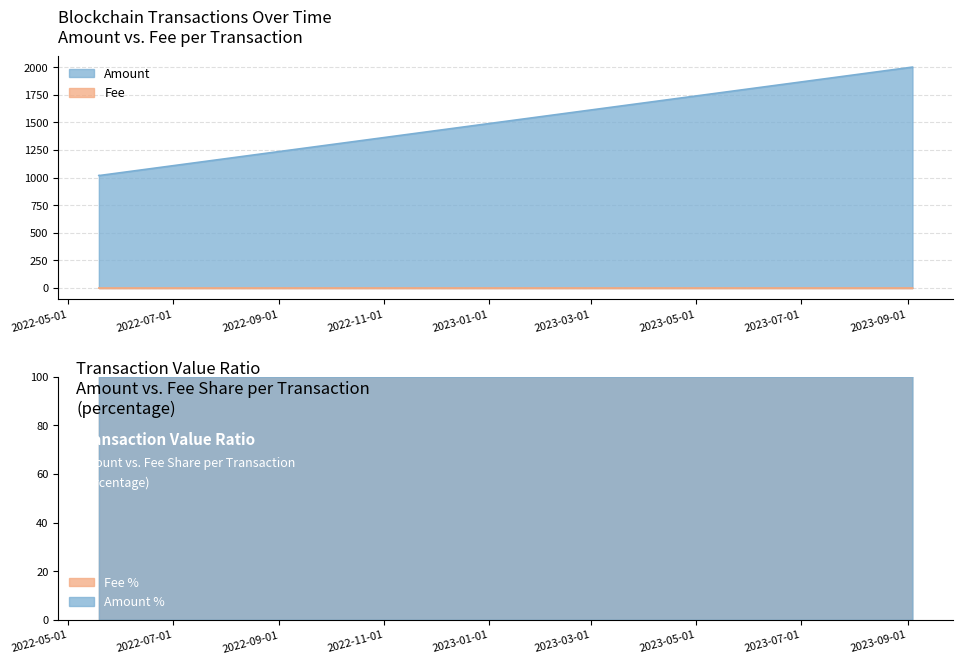

Which series has the largest total across all categories?

Amount